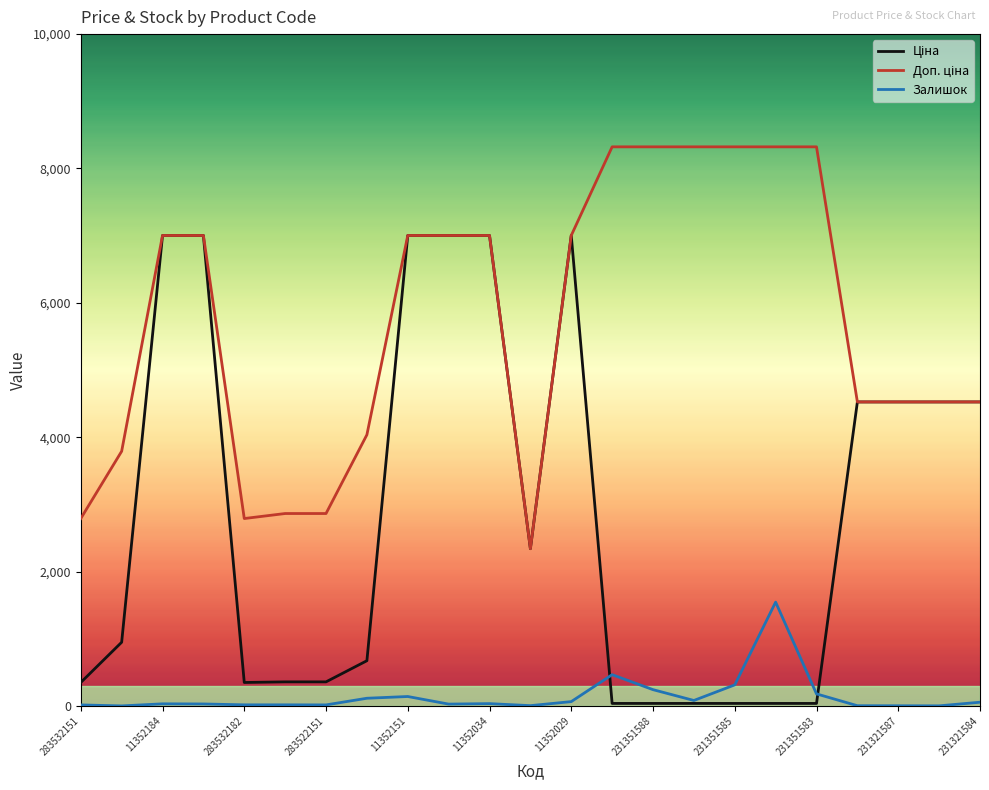

What is the maximum value for Залишок?

1545.0